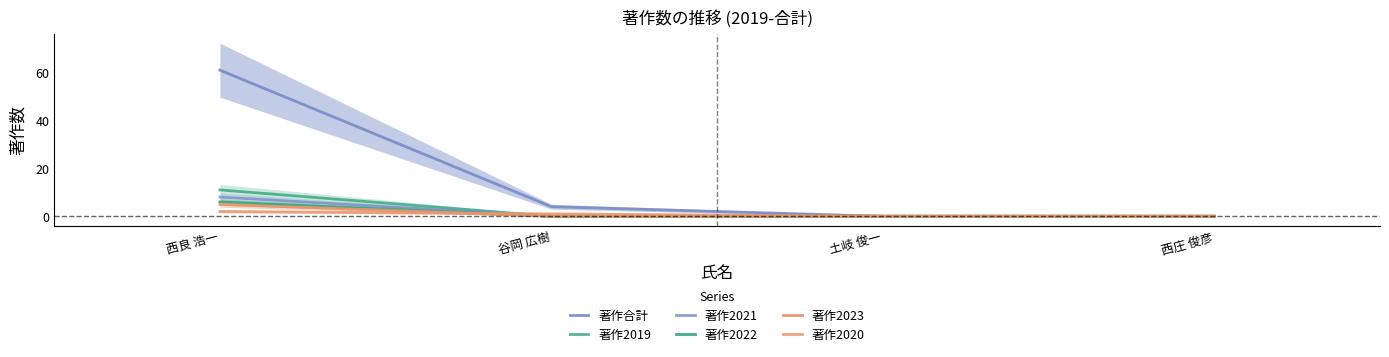

At how many categories does at least one series exceed 23?

1